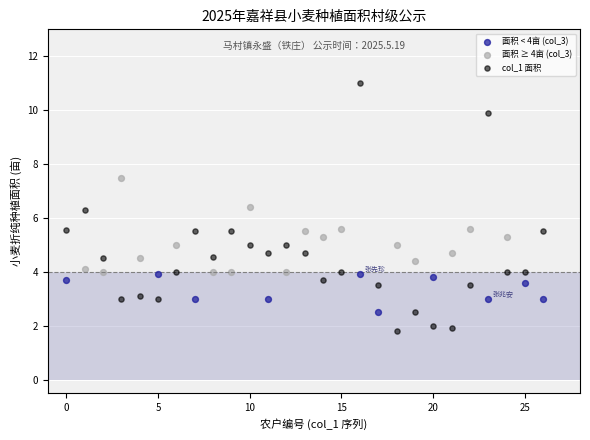

Which series contains the highest Y value?

col_1 面积